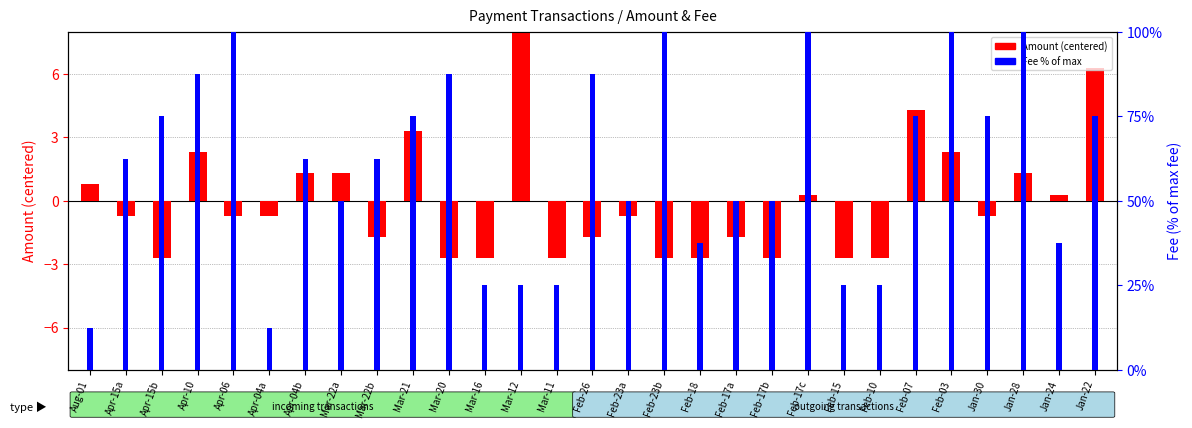

Which series changed the most between Feb-18 and Jan-22?

Fee (% of max)